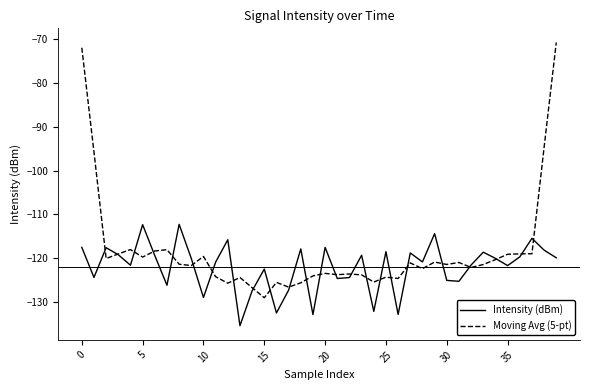

What is the lowest value of the Intensity (dBm) series?

-135.4